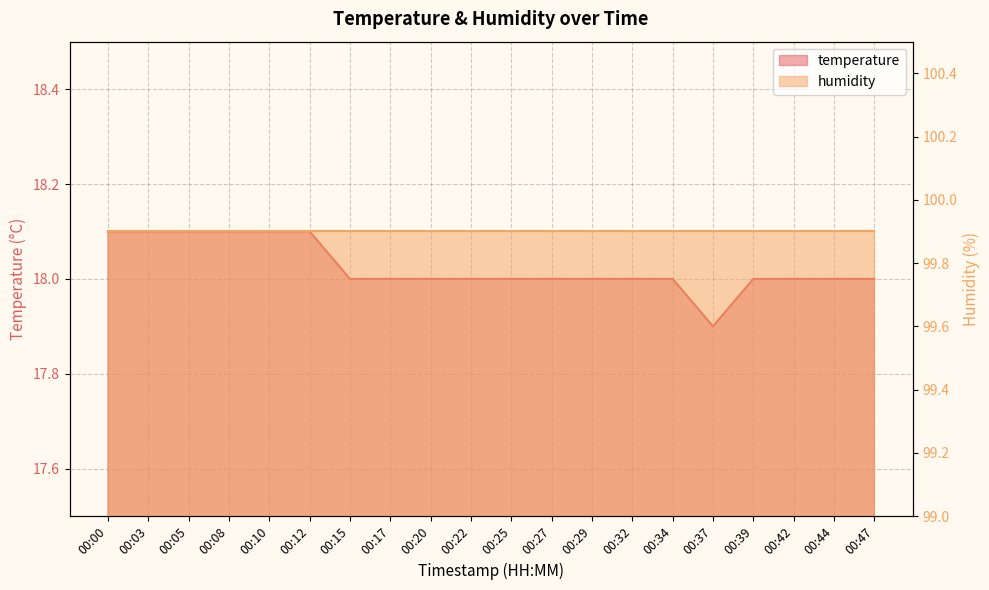

What is the sum of the values at 00:22 and 00:03?

36.1